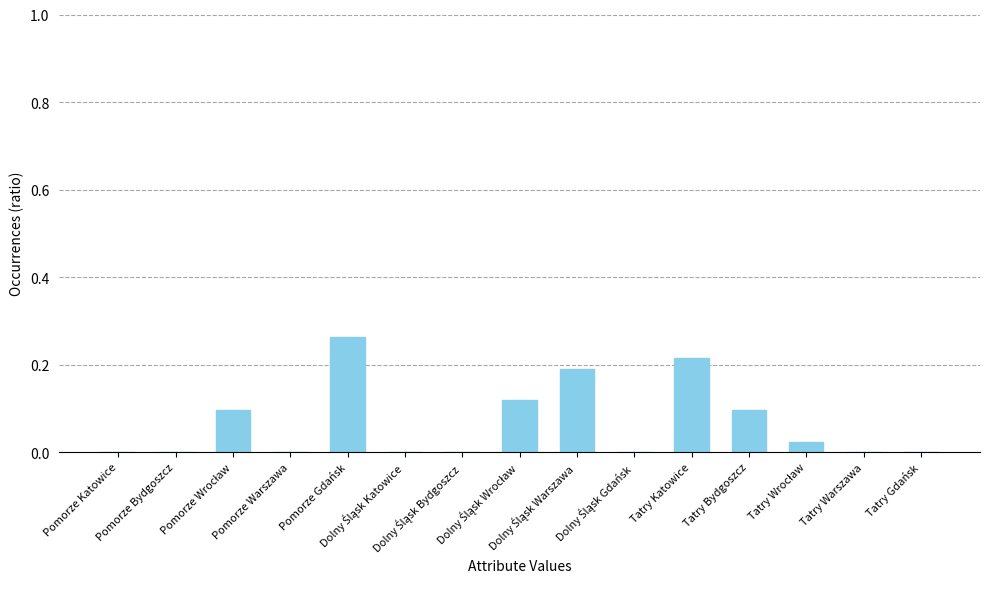

The chart shows a value of 0.1 at Tatry Bydgoszcz. True or false?

True